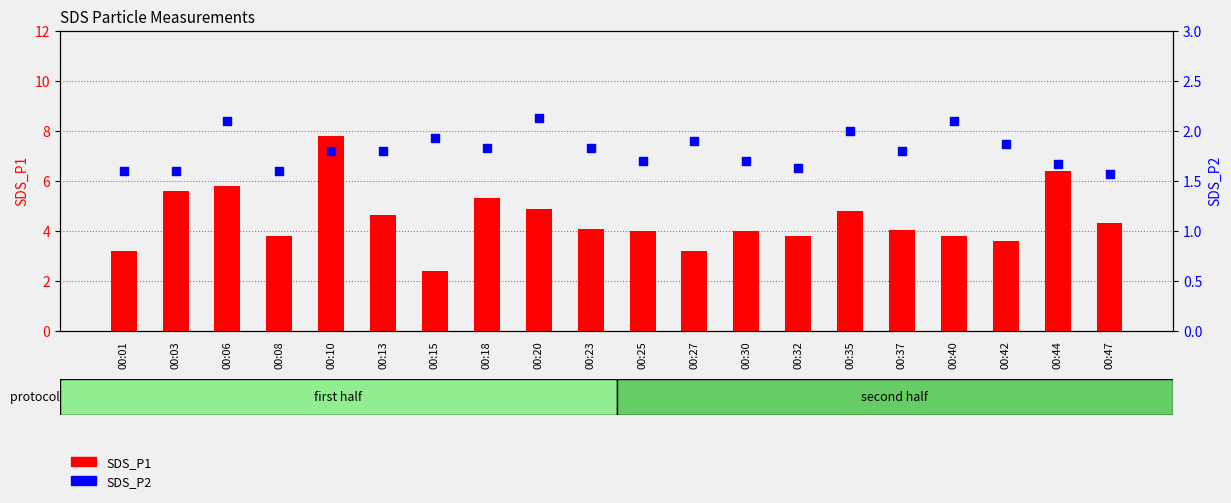

At how many categories does at least one series exceed 7?

1